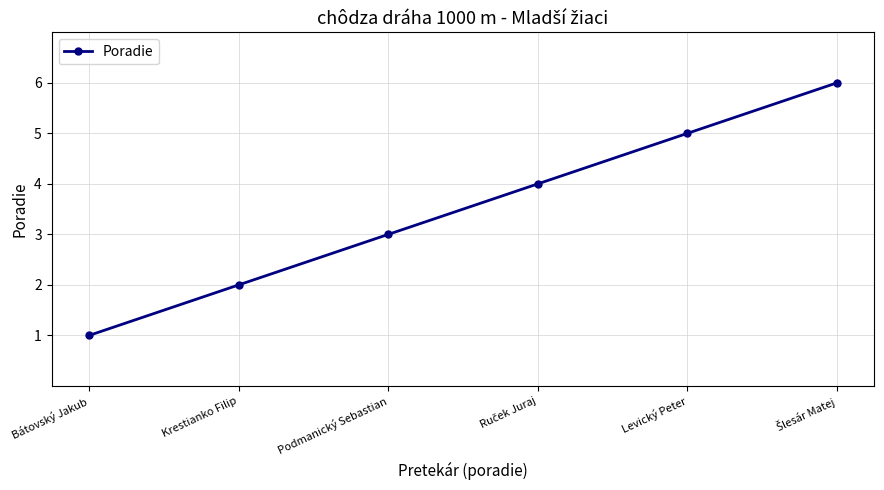

Does the chart display data point markers on the line(s)?

Yes